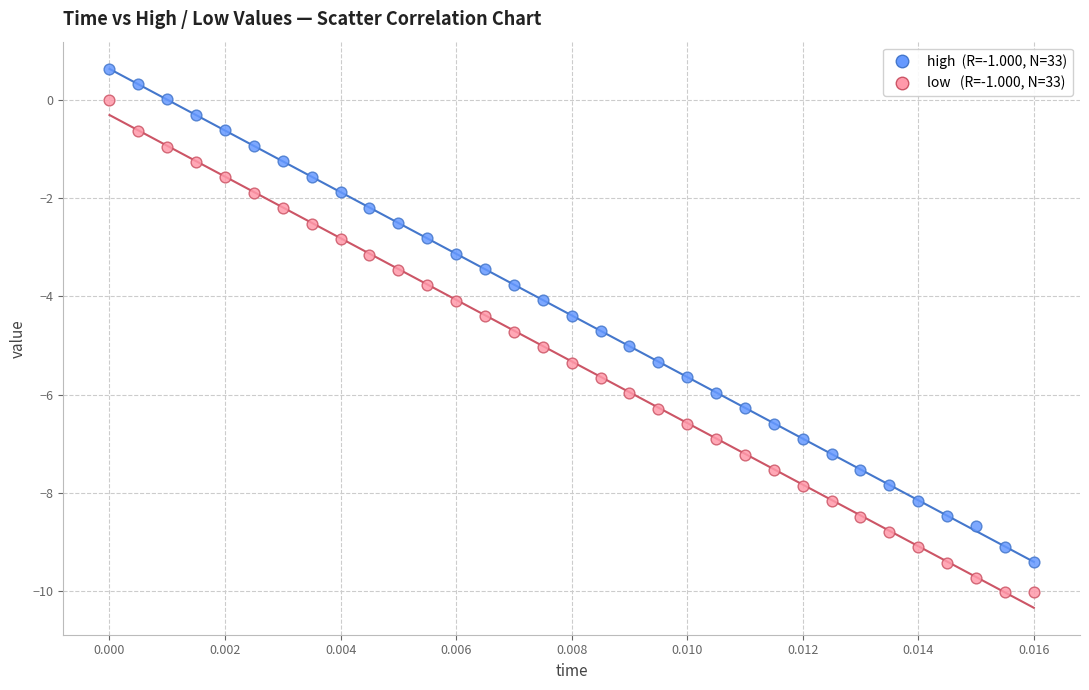

Across all data points, what is the range of Y values (max minus min)?

10.7